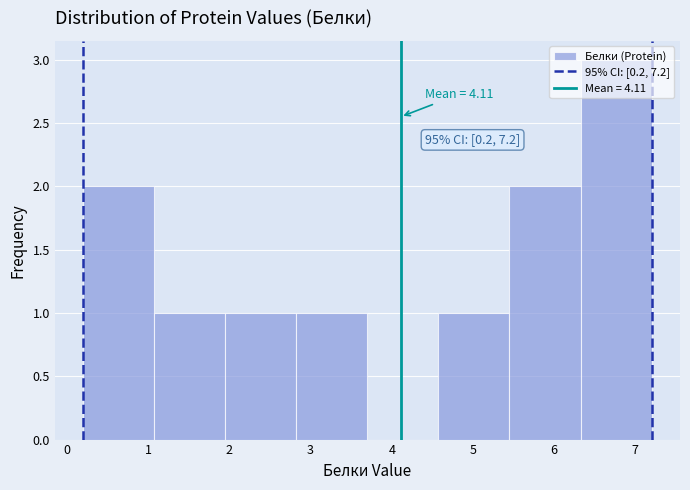

Over which range of the x-axis is the bar tallest?

6.3 to 7.2